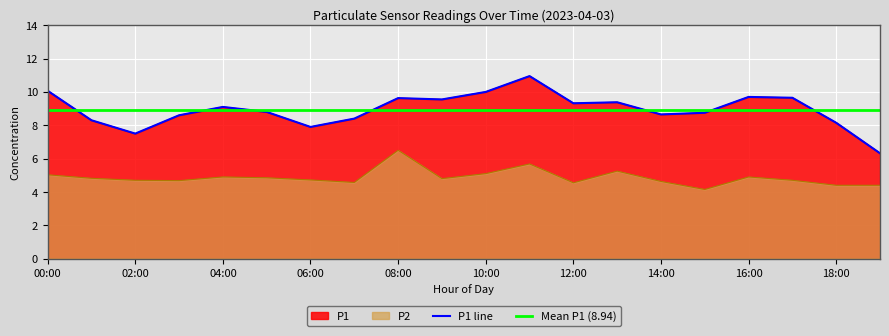

Where does the P1 series first go above 9?

00:00